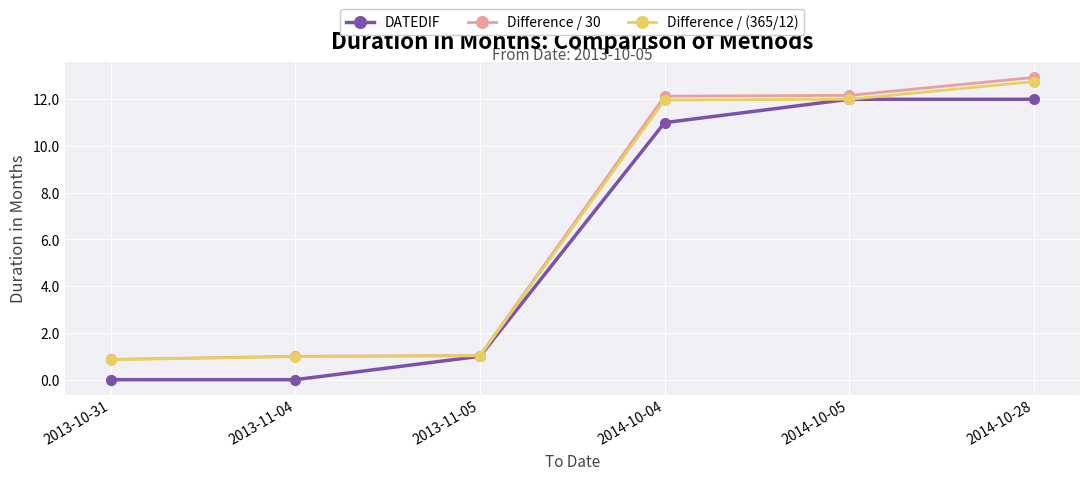

What is the difference between the Difference / 30 values at 2014-10-05 and 2013-11-05?

11.1